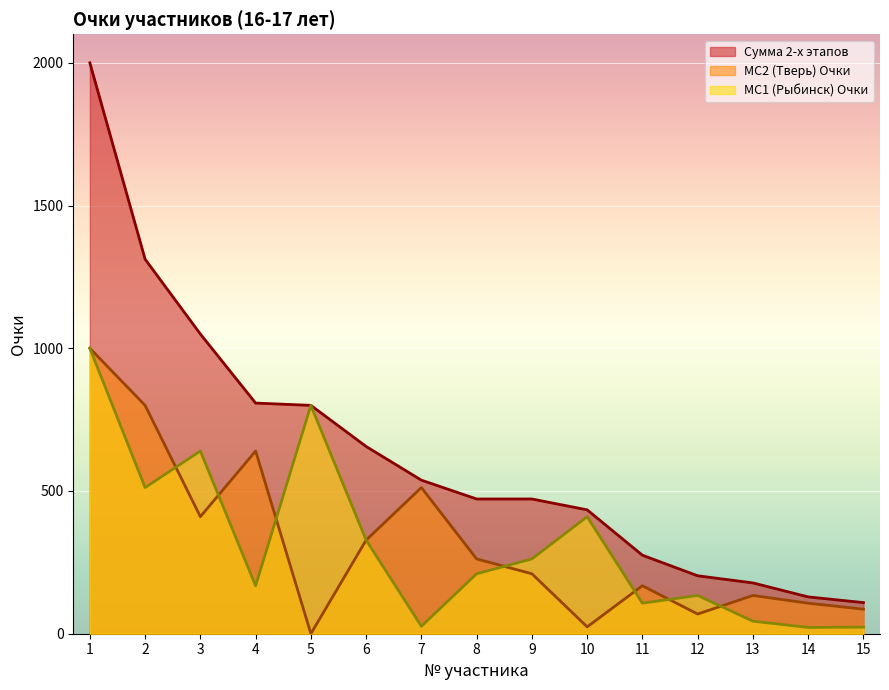

Rank the series at 15 from highest to lowest value.

Сумма 2-х этапов, МС2 (Тверь) Очки, МС1 (Рыбинск) Очки